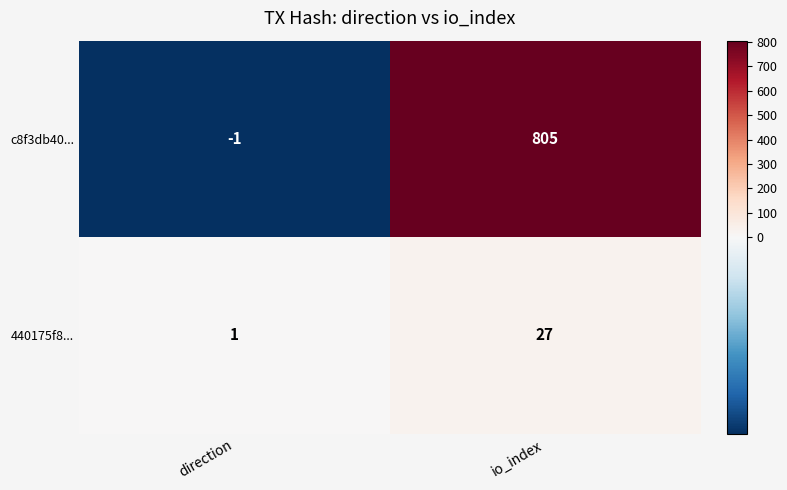

What is the sum of the 440175f8... values at direction and io_index?

28